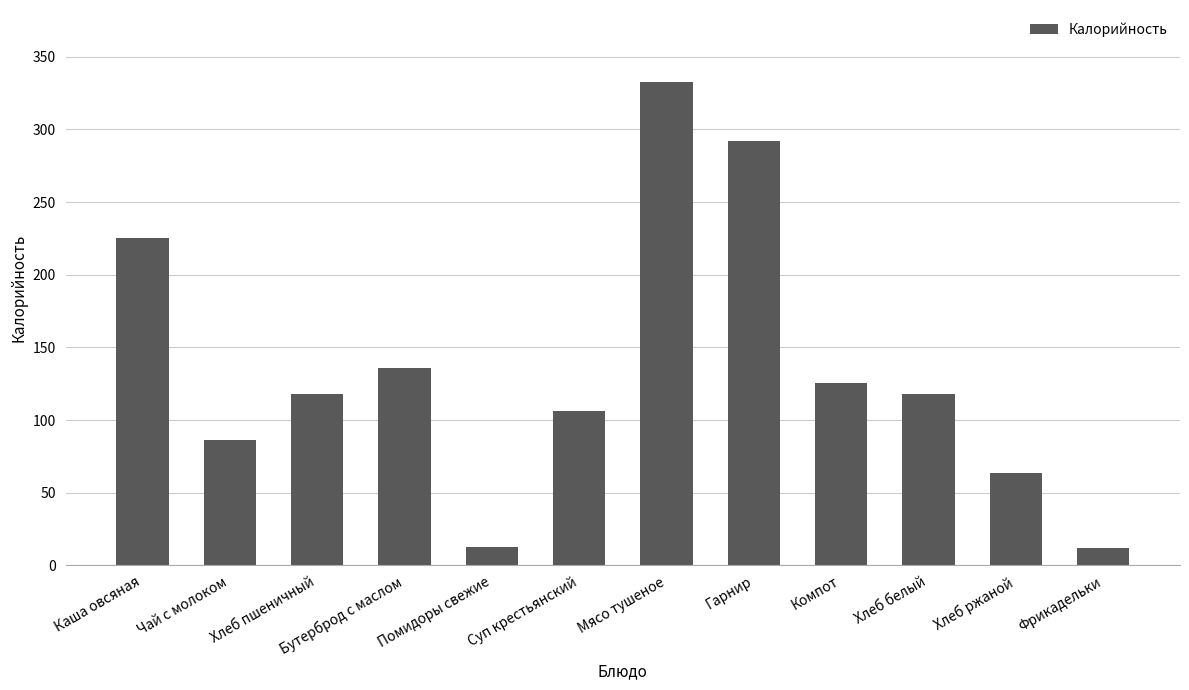

What is the value of the 10th bar from the left?

118.0